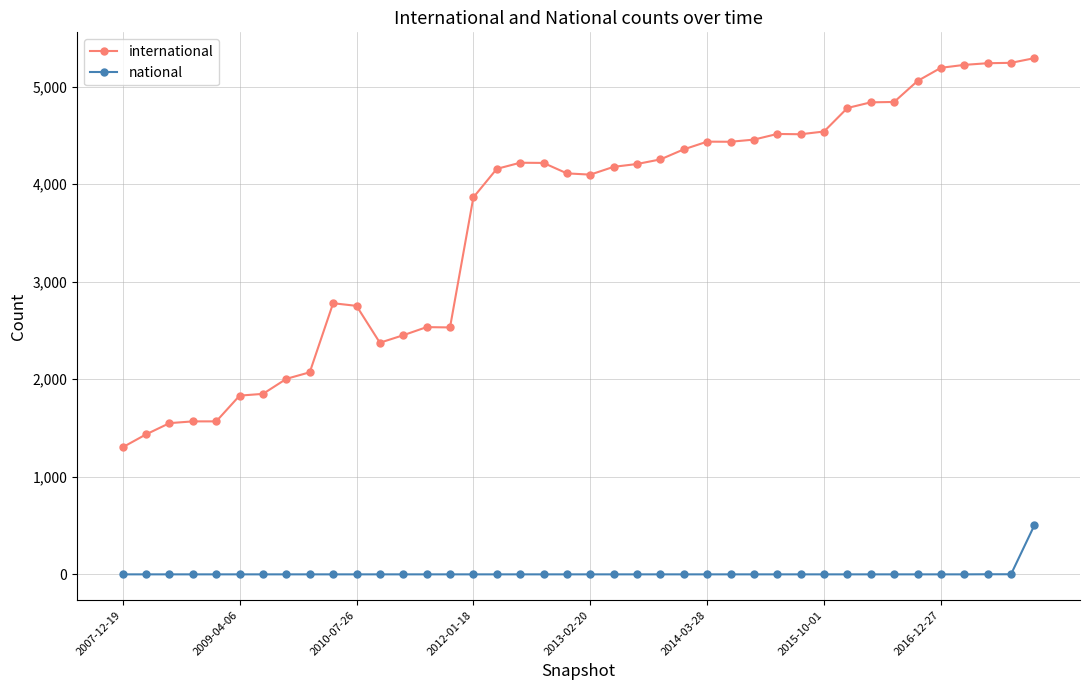

How many distinct data groups are displayed?

2